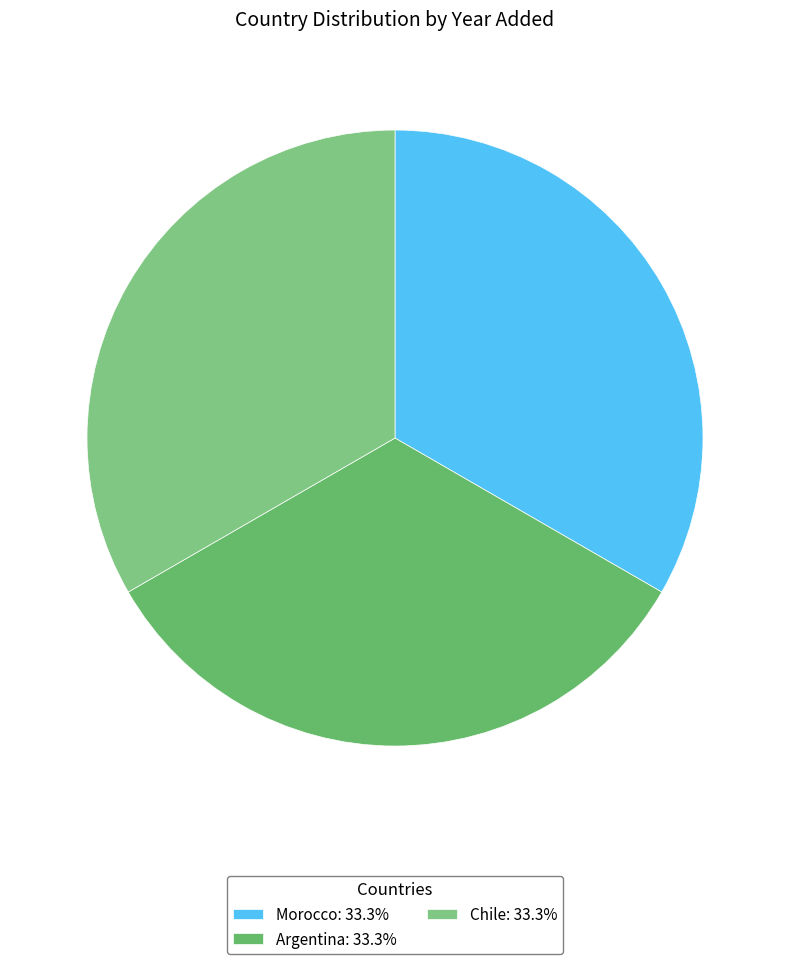

How many slices are in this pie chart?

3